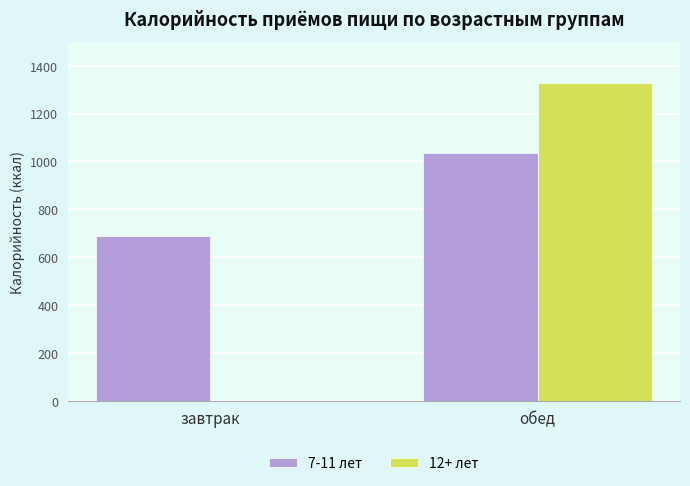

True or false: 12+ лет has a value of 1329.4 at обед.

True